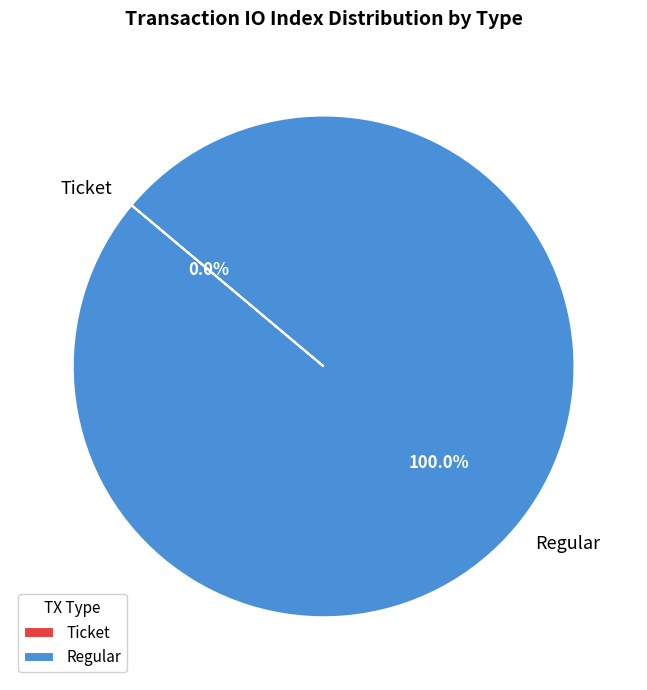

Count the number of slices in the pie.

2